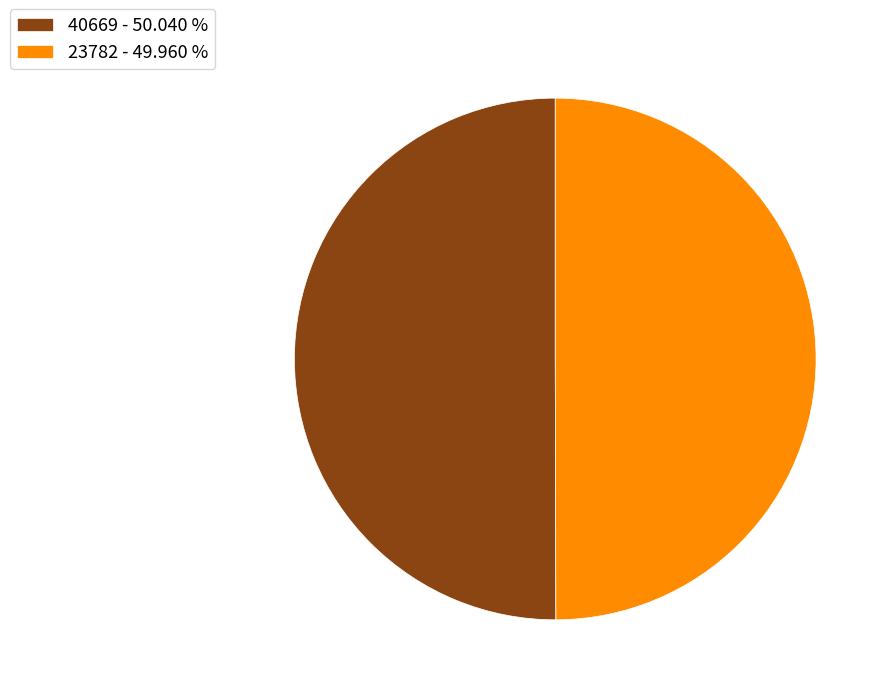

Approximately how many times larger is the value at 23782 compared to 40669?

1.0